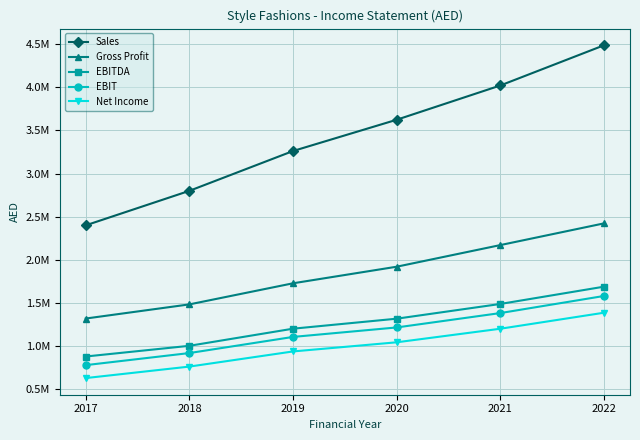

What is the total value across all series at 2022?

11569111.4